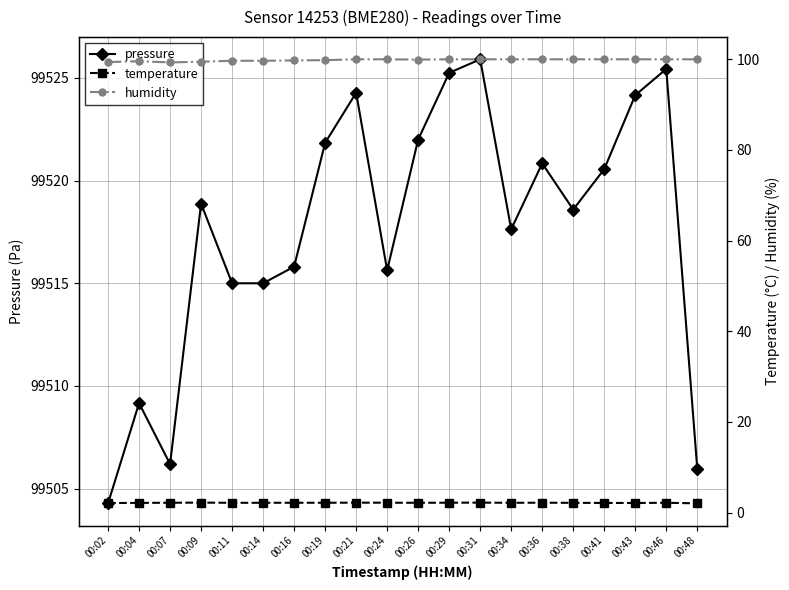

What is the sum of the pressure values at 00:02 and 00:09?

199023.2